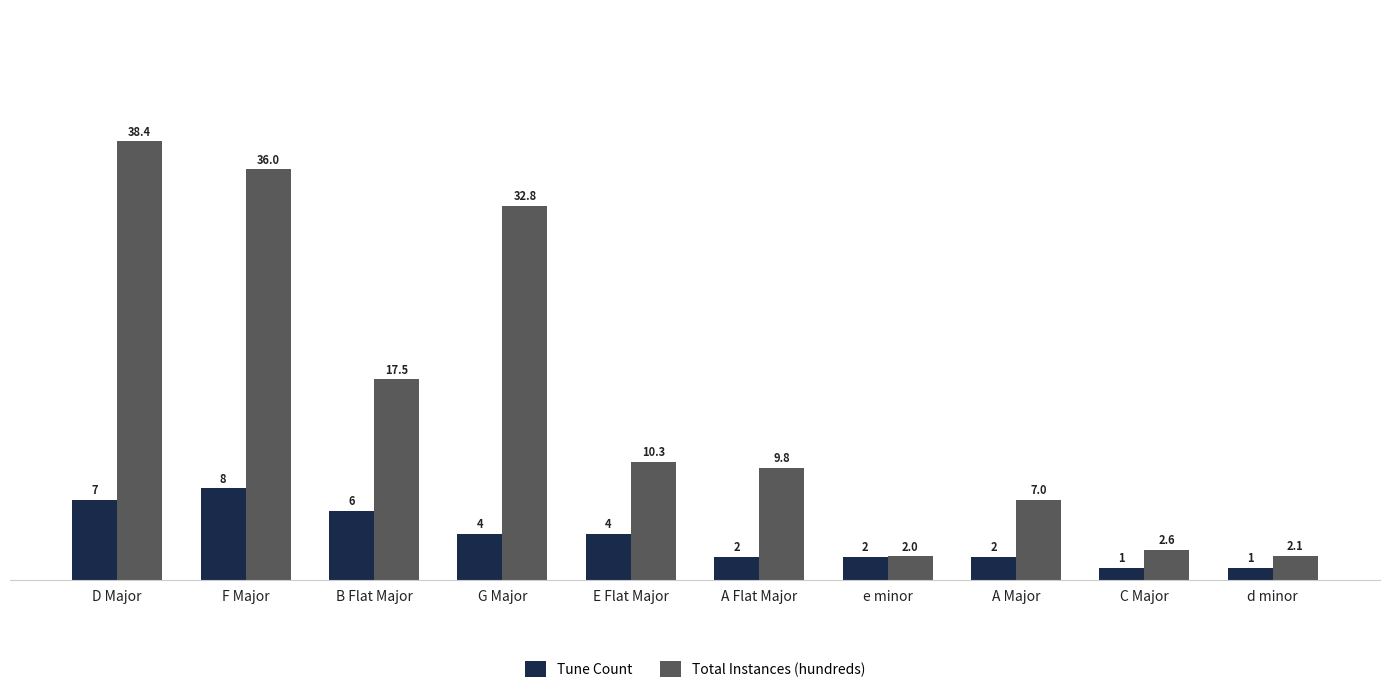

Does the chart contain any negative values?

No